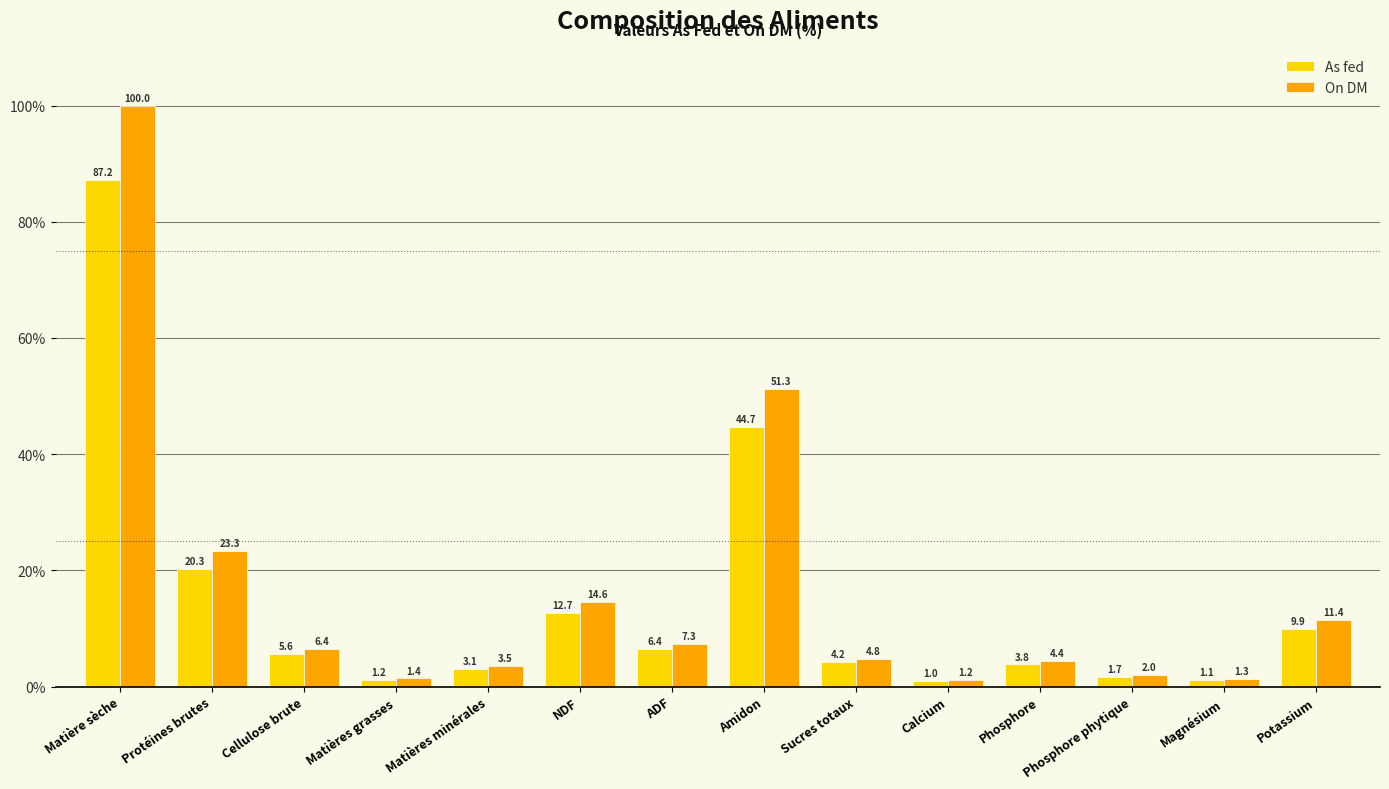

What value does the On DM series have at Cellulose brute?

6.4